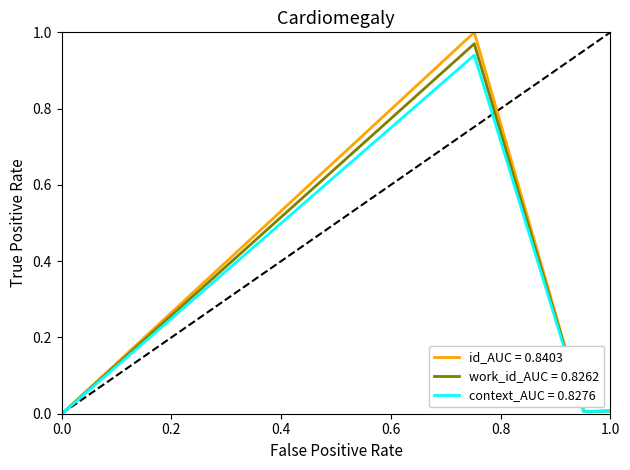

Which series has the largest range (max minus min)?

id_AUC = 0.8403